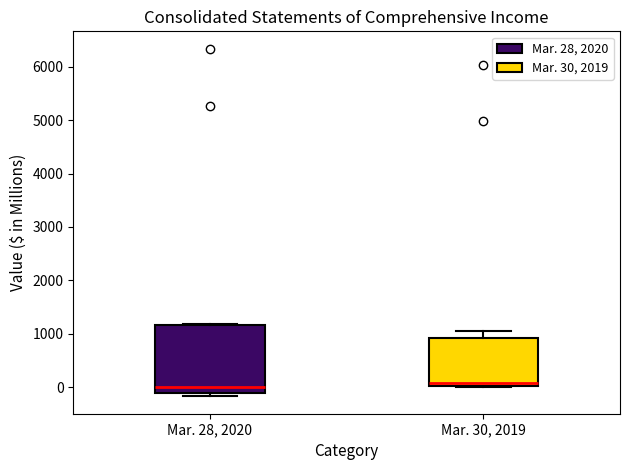

Reading left to right, transcribe this box plot: for each box, give where its median line is, the range the box spans, and where its two whiskers end, as read against the y-axis. The values are not printed on the chart, so give them approximately, as read against the axis.

Mar. 28, 2020: median 0, box -100 to 1200, whiskers -200 to 1200 (just above the box's upper edge)
Mar. 30, 2019: median 100, box 0 to 900, whiskers 0 (just below the box's lower edge) to 1100